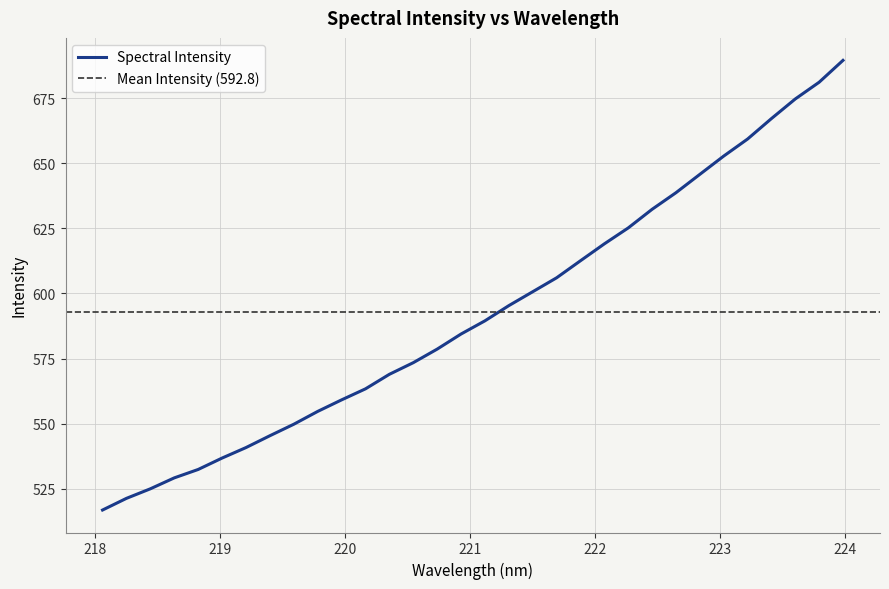

How many data points are above 589?

16